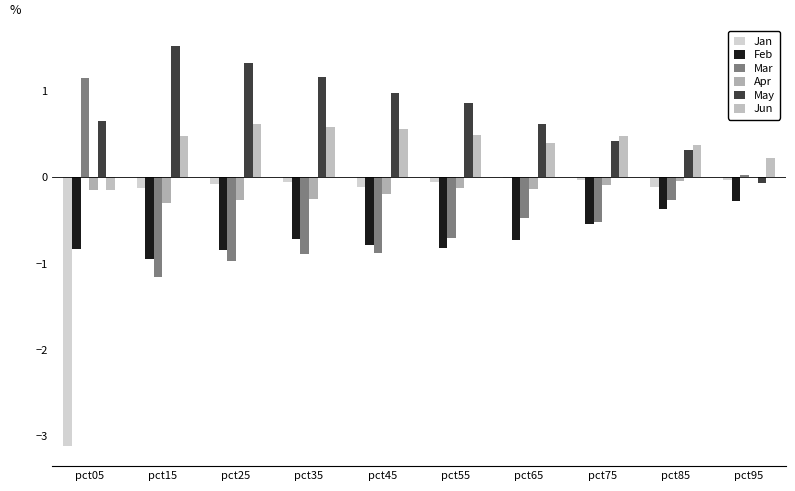

At which label is Feb closest to 0?

pct95